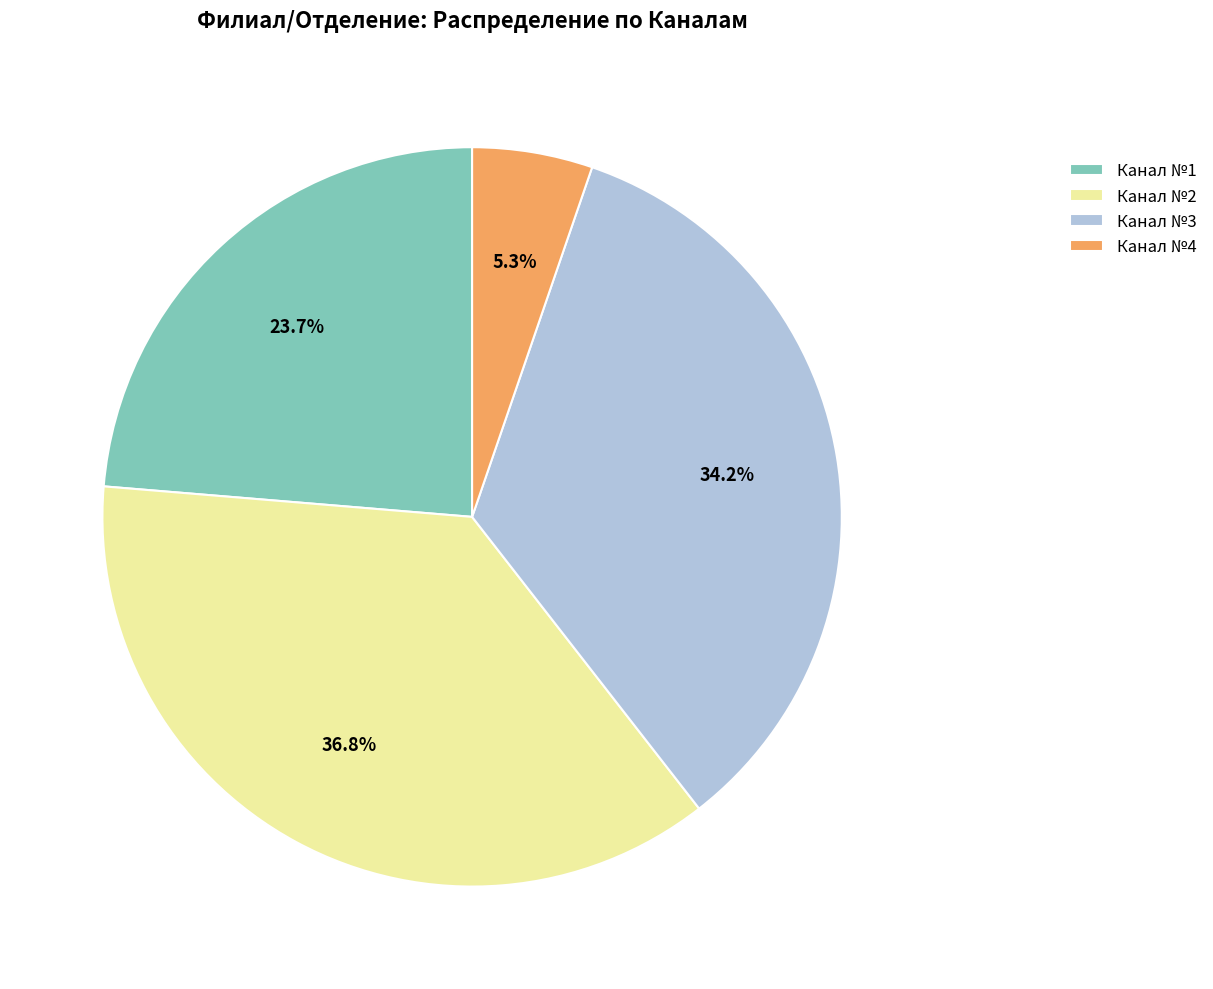

How many segments does this pie chart have?

4